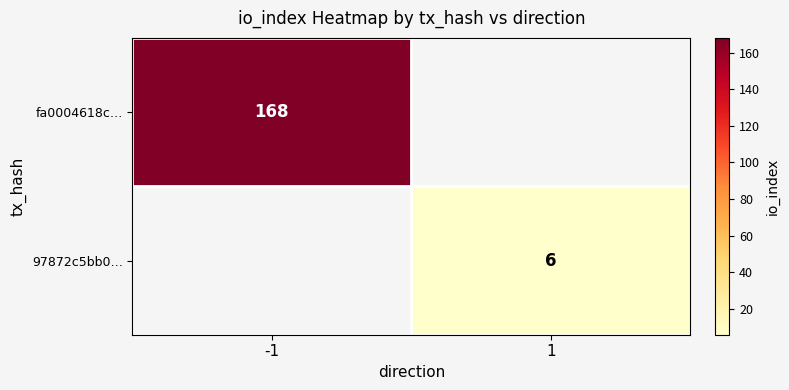

Is the value of 97872c5bb0… at 1 greater than the value of fa0004618c… at -1?

No